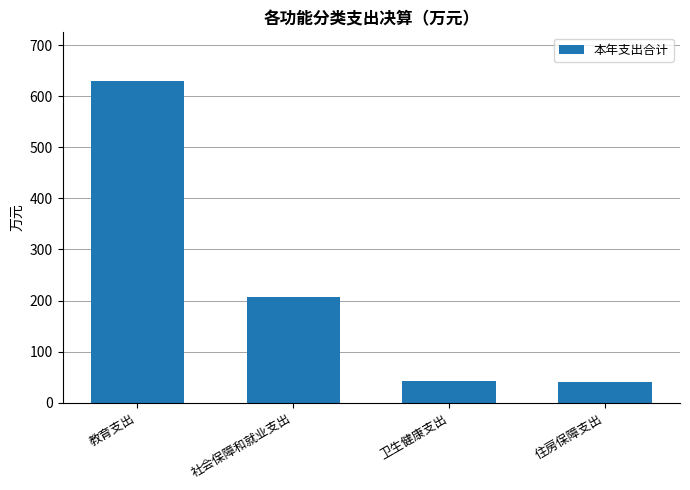

What is the label of the 3rd bar from the left?

卫生健康支出